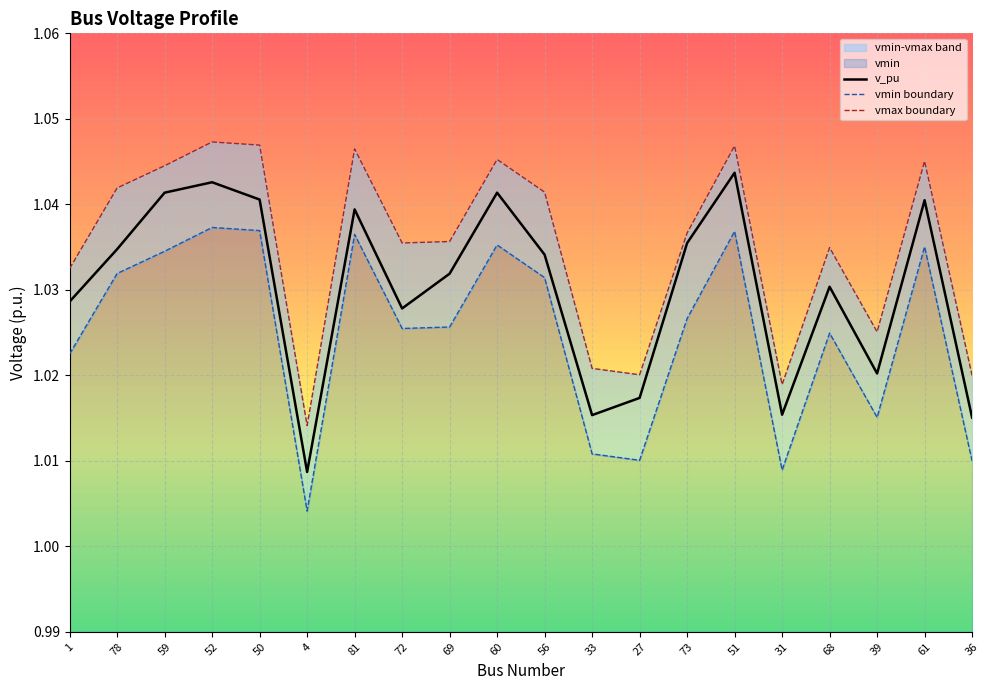

At which category does vmax boundary reach its first local peak?

52